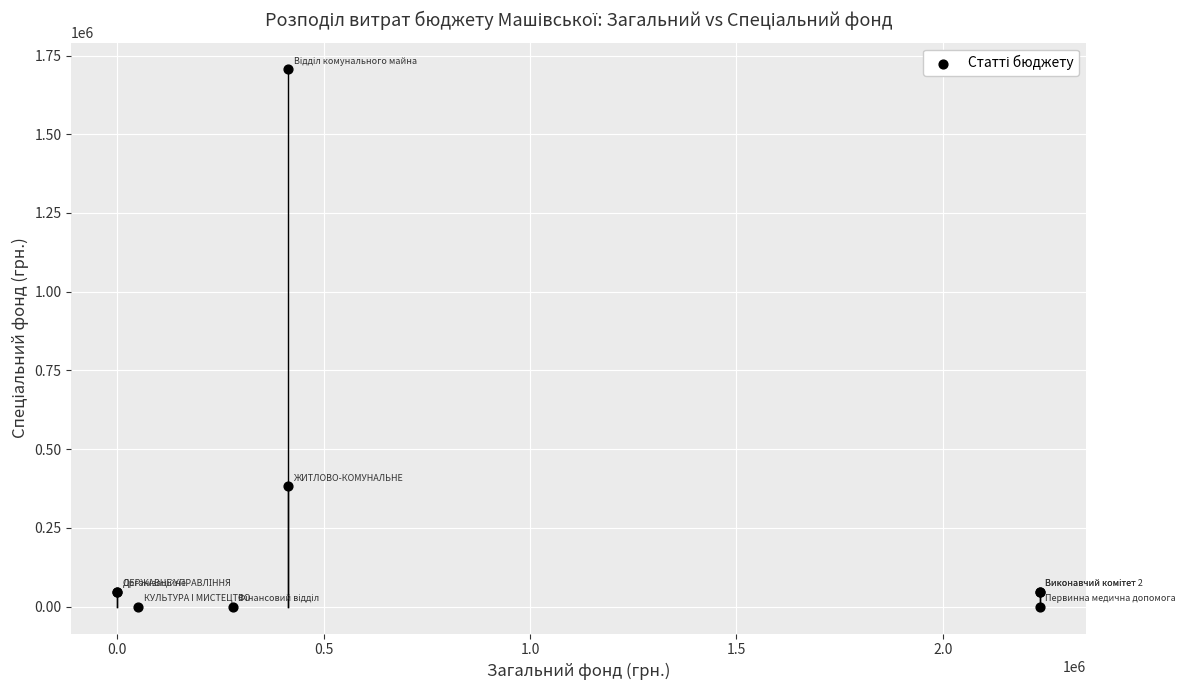

What Y value in the scatter plot is closest to 852925?

381521